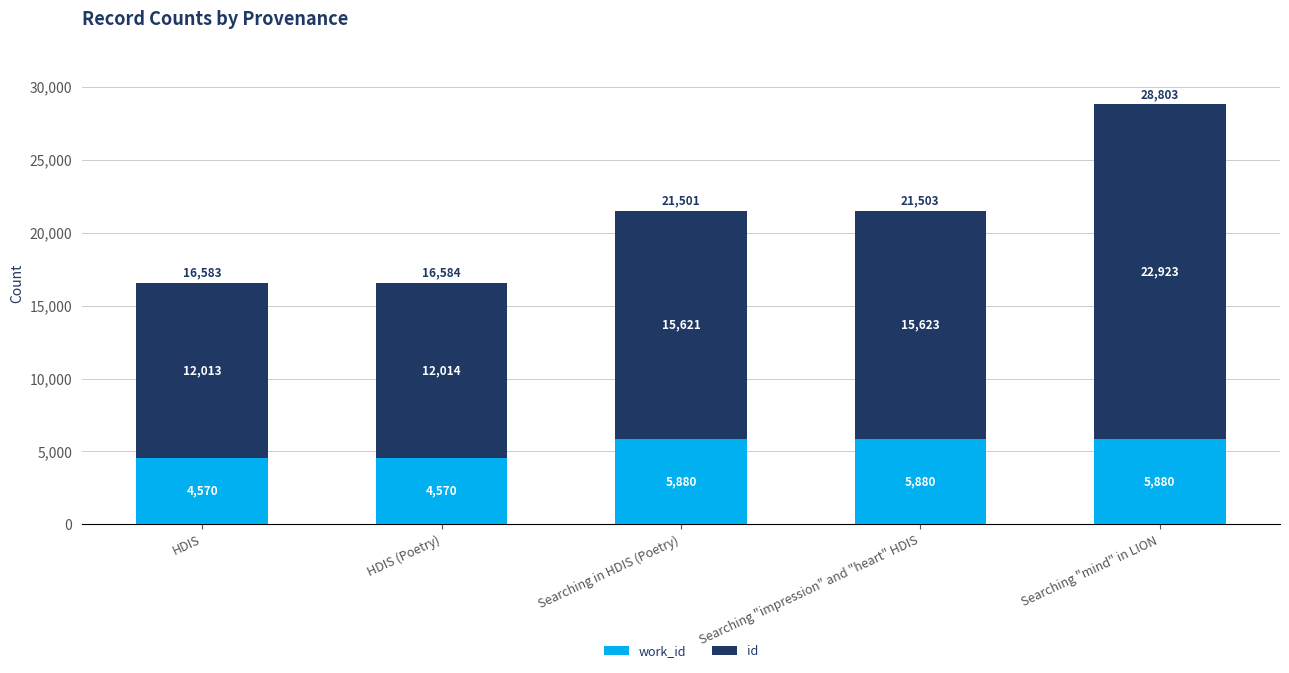

Count the number of data series in this chart.

2